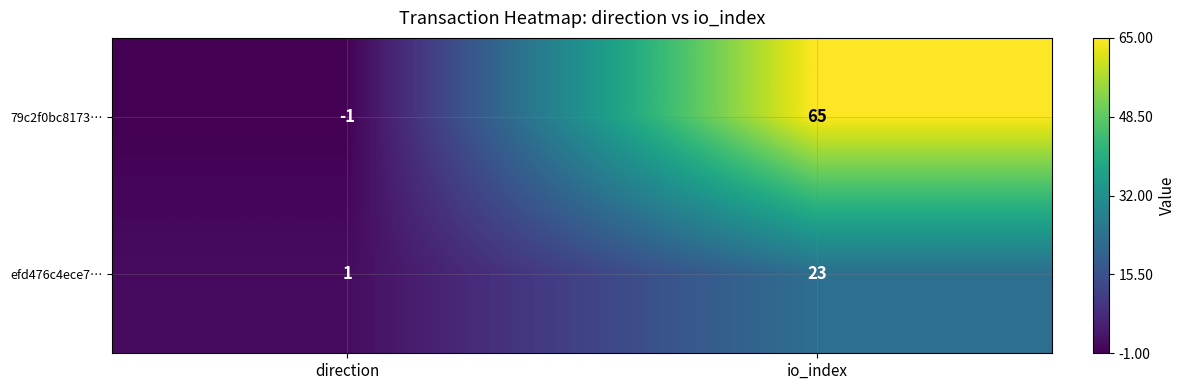

What is the sum of all 79c2f0bc8173… values?

64